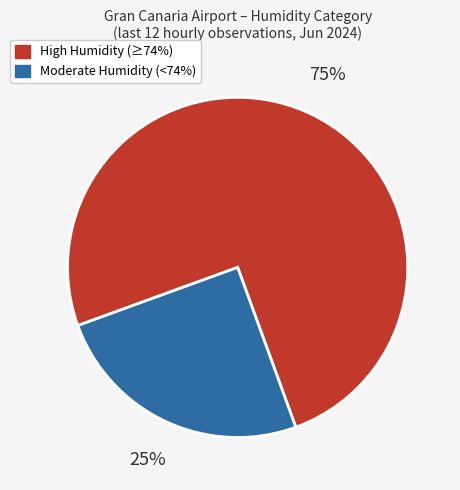

To the nearest percent, what is the difference between the largest and smallest slice percentages?

50%